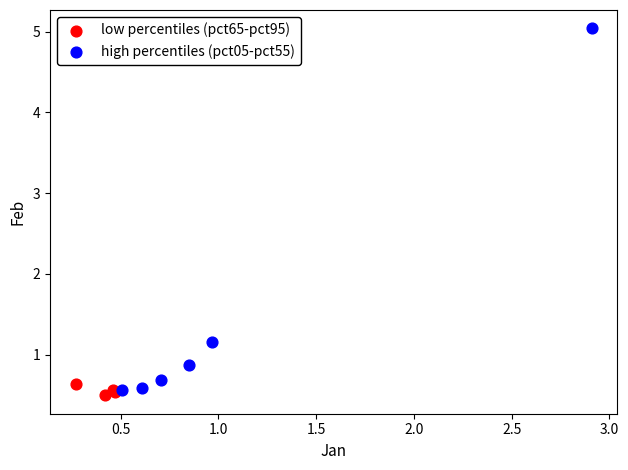

Which series contains the highest Y value?

high percentiles (pct05-pct55)